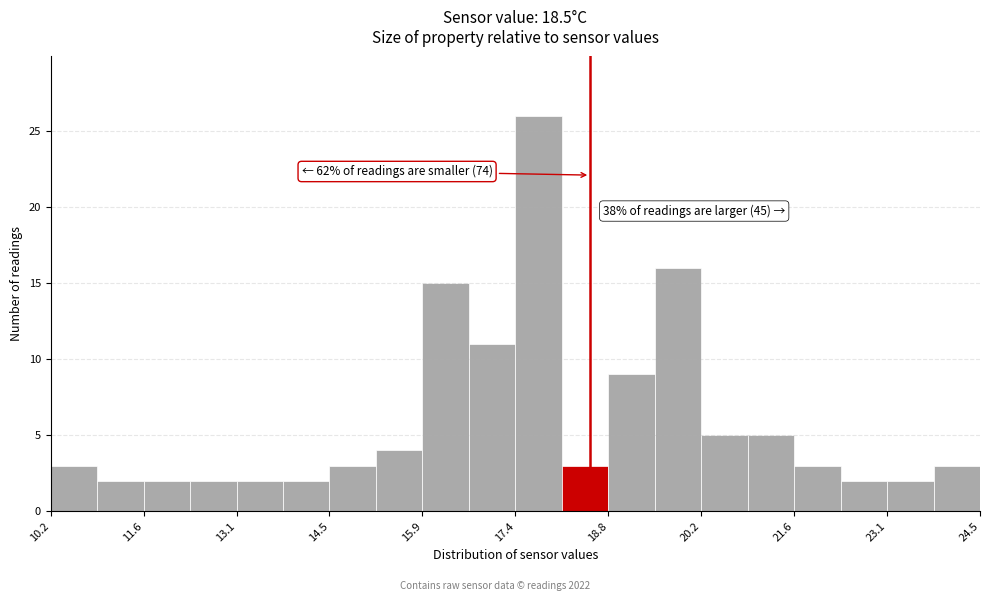

Around what value on the x-axis is the tallest bar? Give the approximate position of its centre, as read against the axis.

17.8